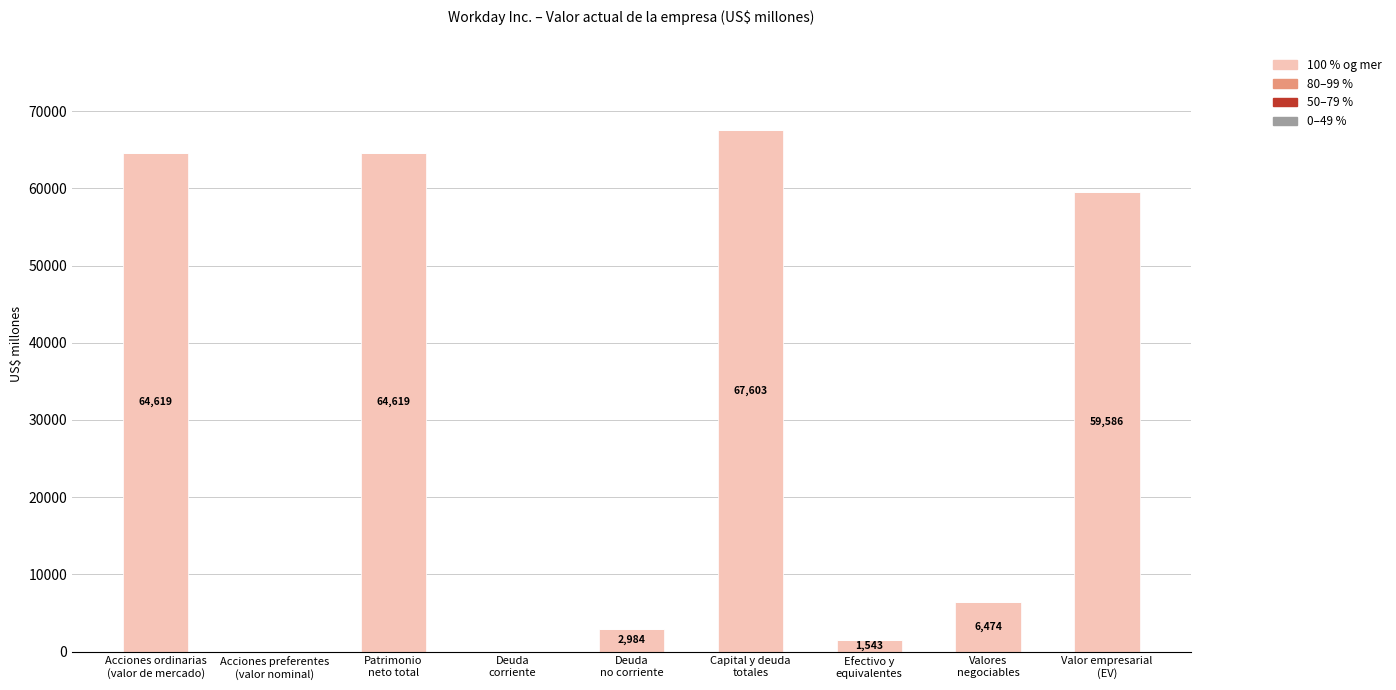

What is the greatest value displayed?

67603